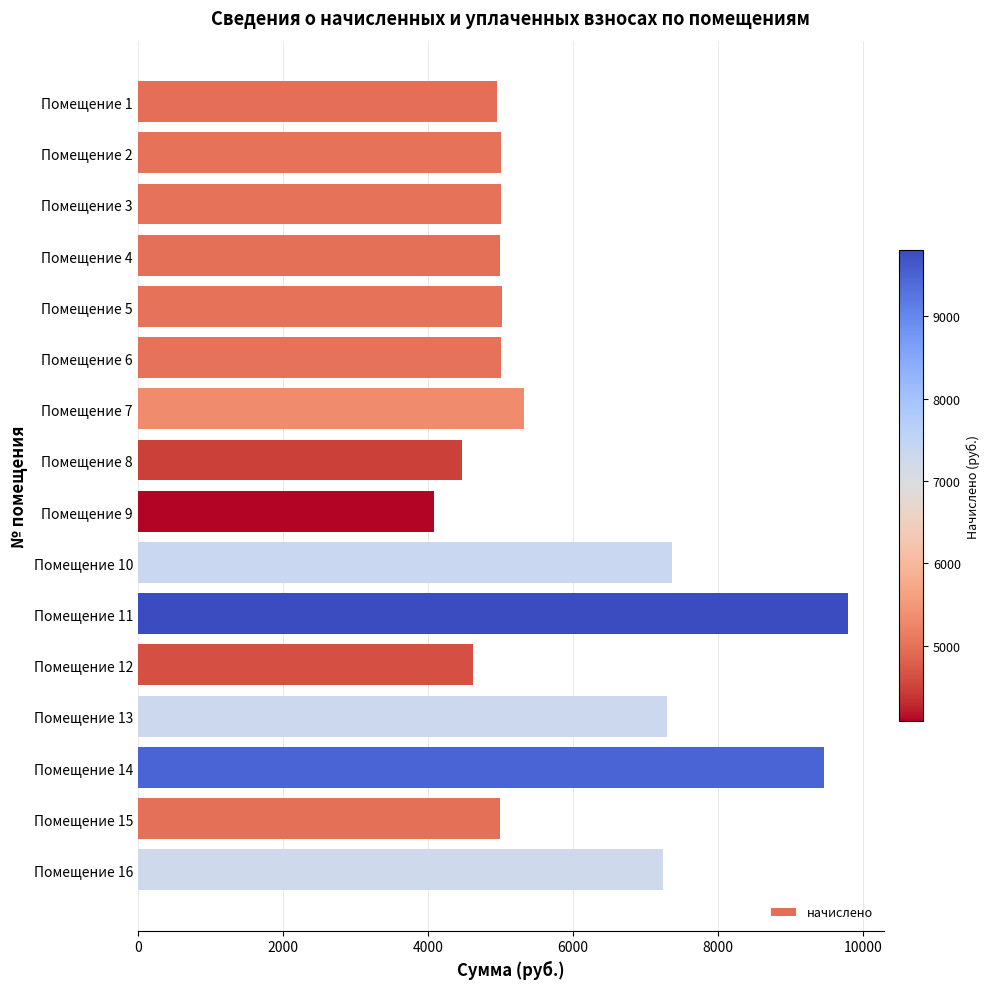

What is the maximum value shown in the chart?

9800.4